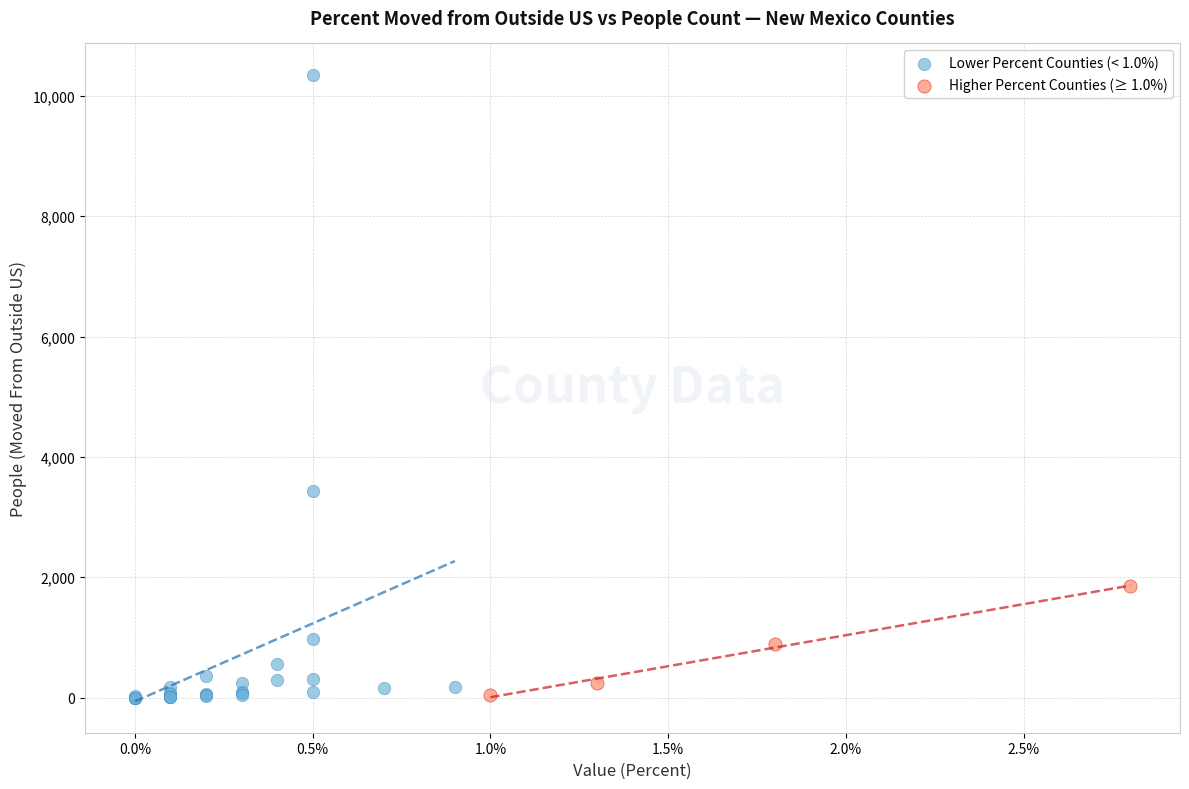

What are all the series names shown in the legend?

Lower Percent Counties (< 1.0%), Higher Percent Counties (≥ 1.0%)